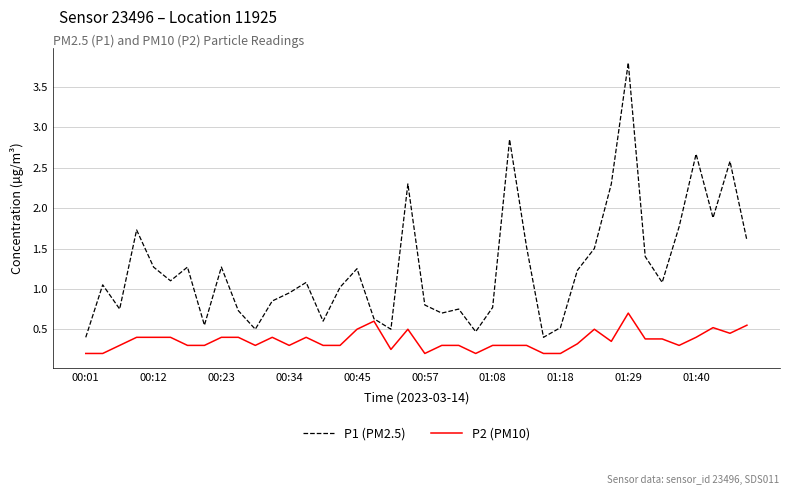

Rank the series by their average value, from lowest to highest.

P2 (PM10), P1 (PM2.5)